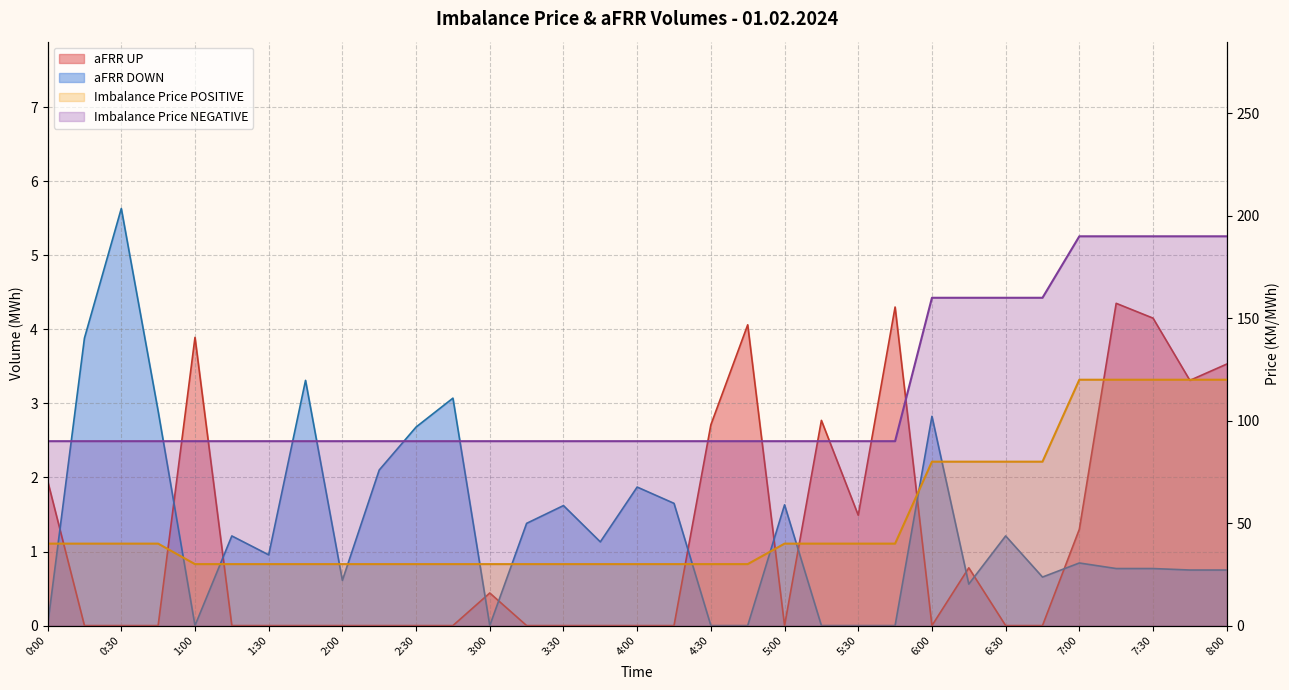

What value does the Imbalance Price NEGATIVE series have at 3:45?

90.0